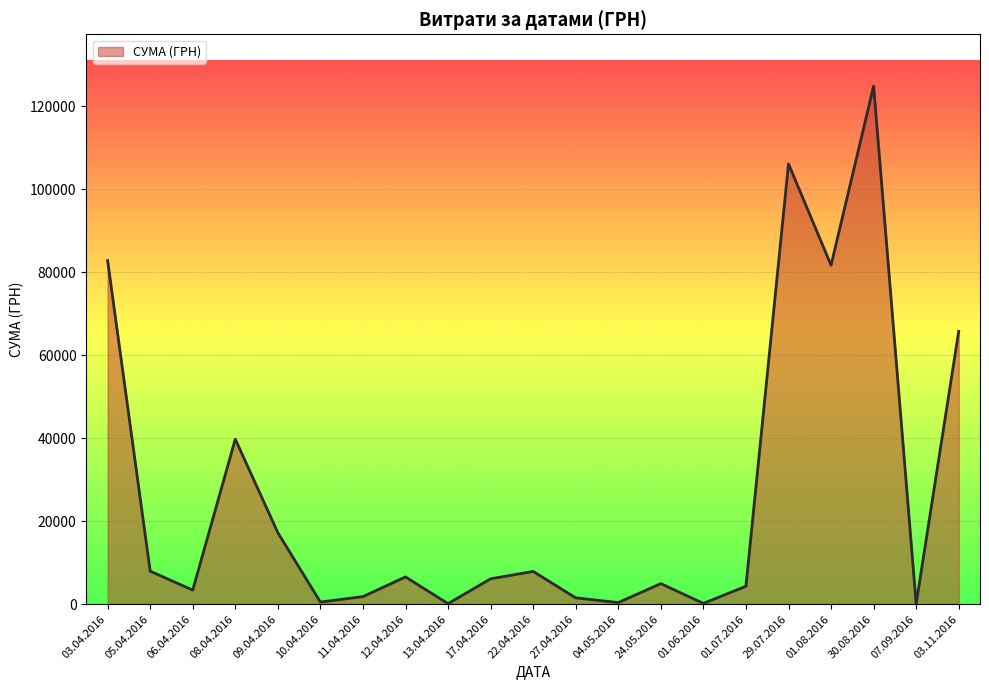

Which has a higher value, 22.04.2016 or 03.11.2016?

03.11.2016